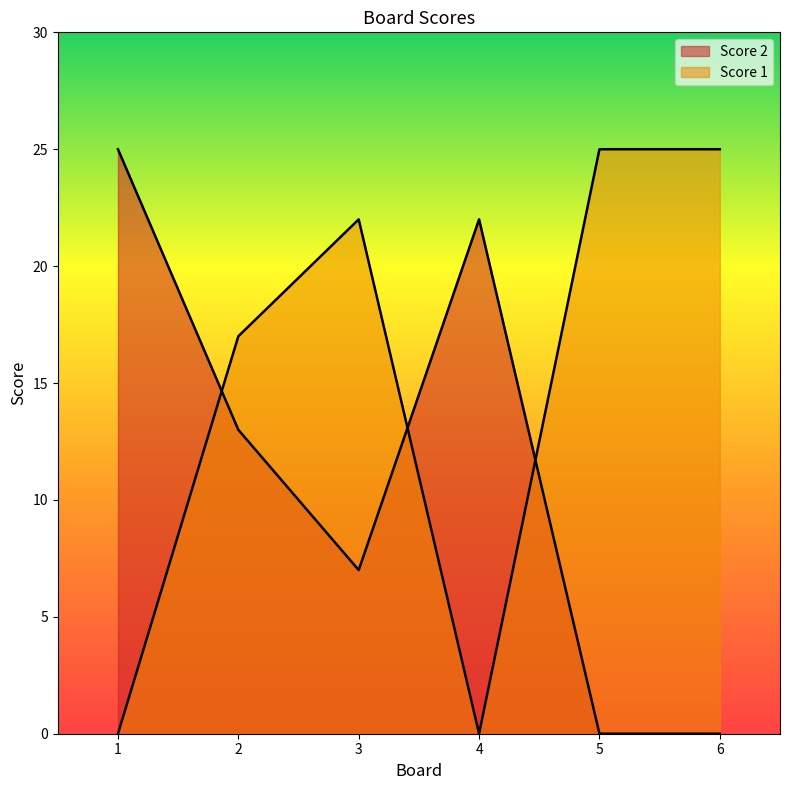

What is the sum of all Score 2 values?

67